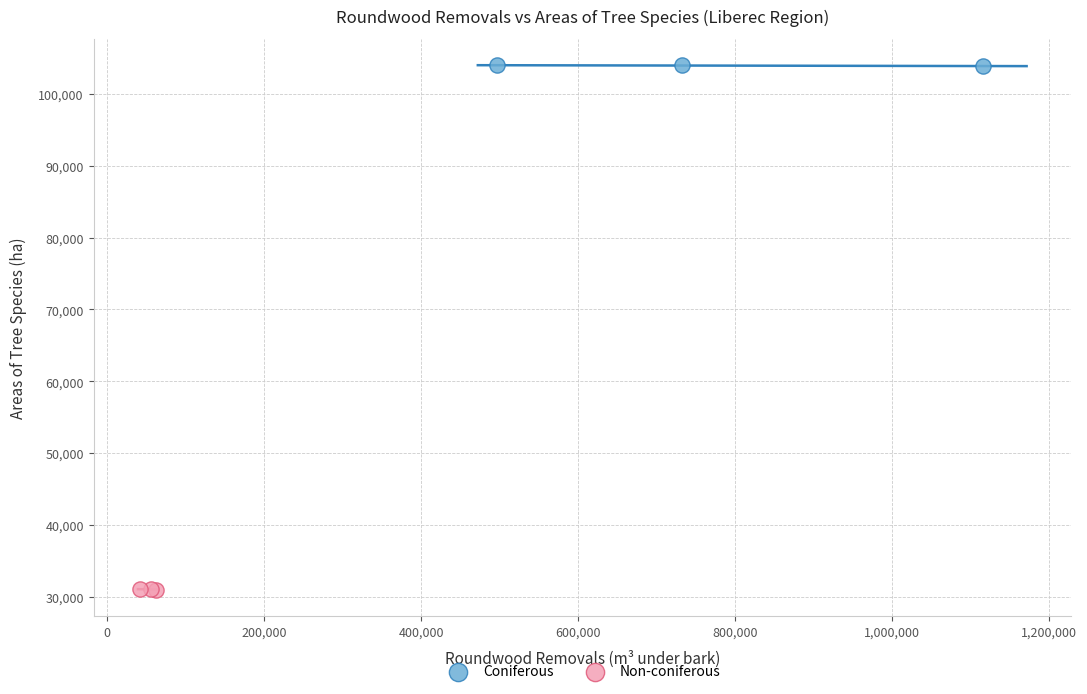

Which series contains the lowest Y value?

Non-coniferous